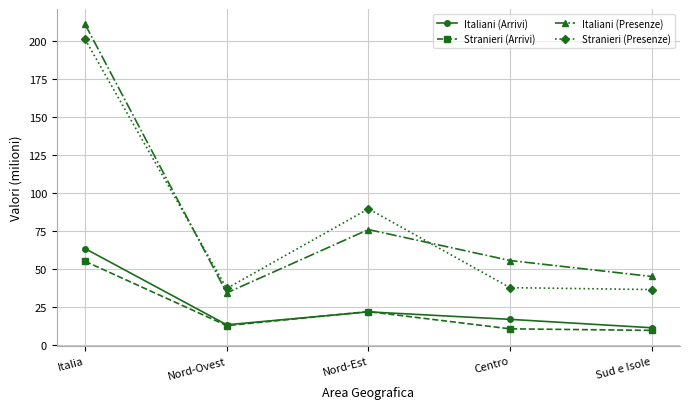

True or false: Stranieri (Arrivi) and Italiani (Presenze) cross at least once.

False